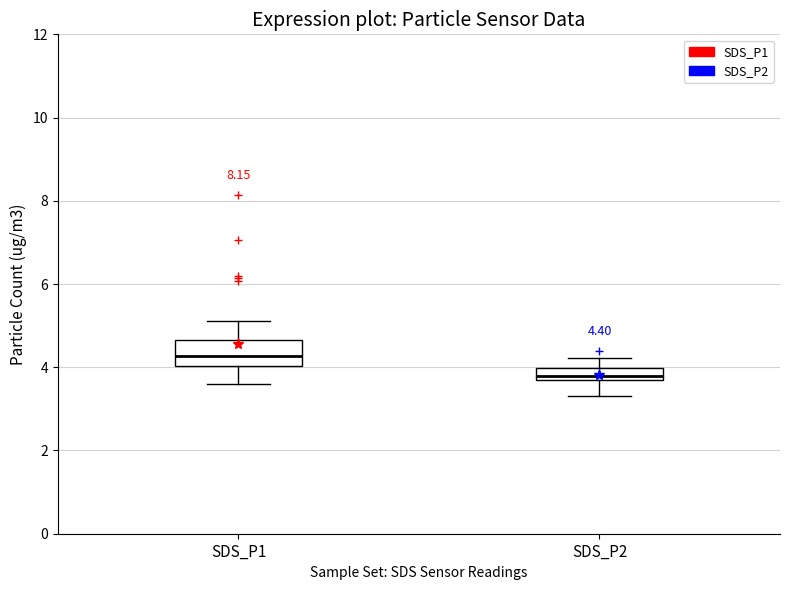

Which box is the tallest, from its lower edge to its upper edge?

SDS_P1